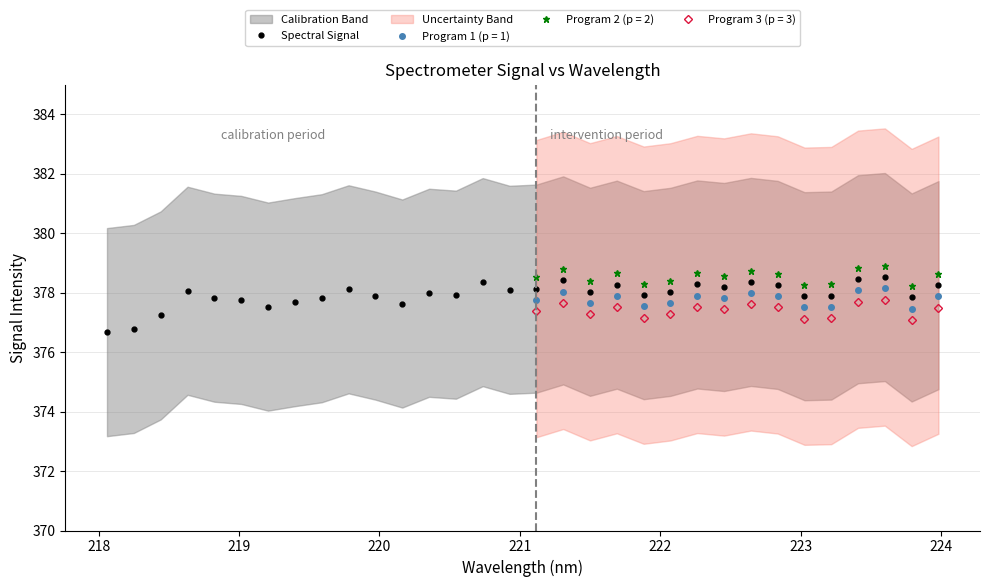

True or false: Spectral Signal has more than 1 points higher than both neighbors.

True